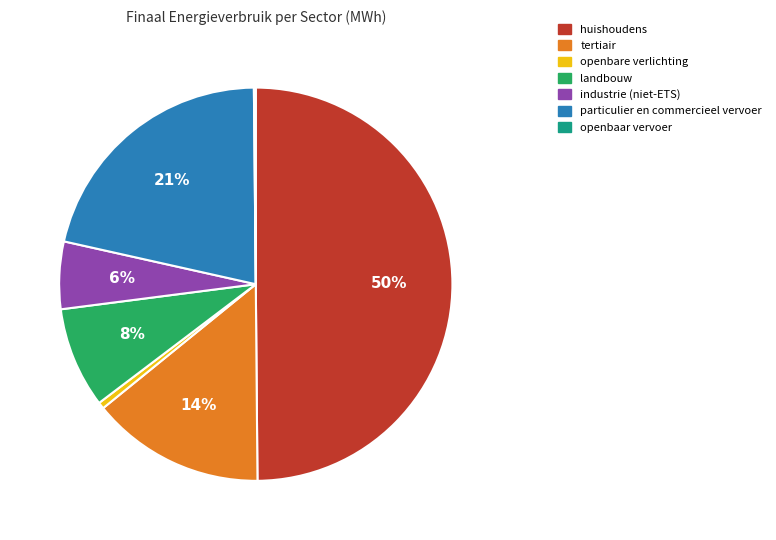

What percentage is the huishoudens slice, to the nearest percent?

50%